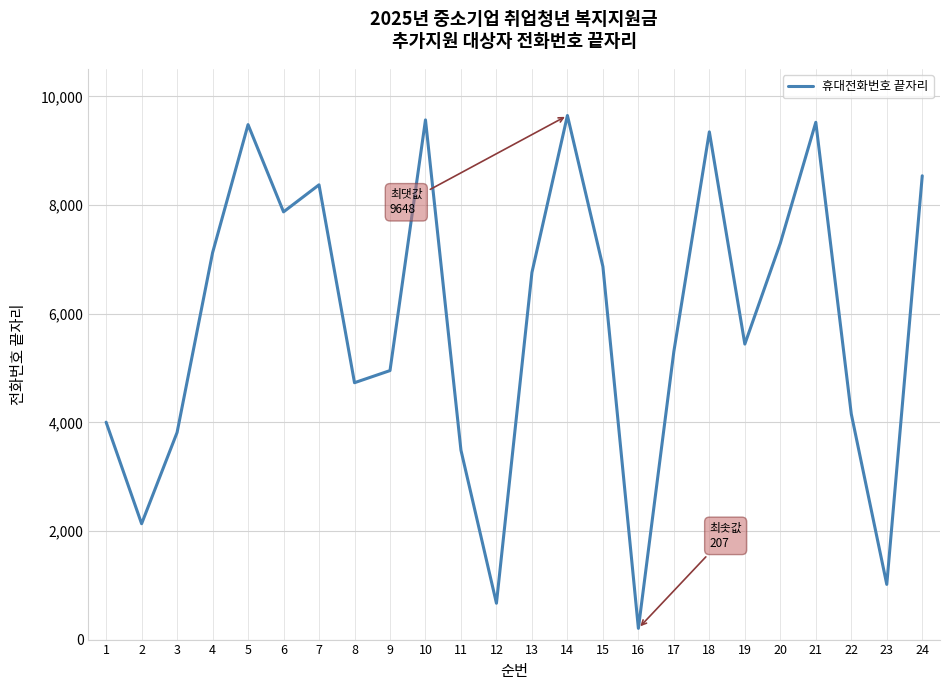

What is the difference between the maximum and minimum values?

9441